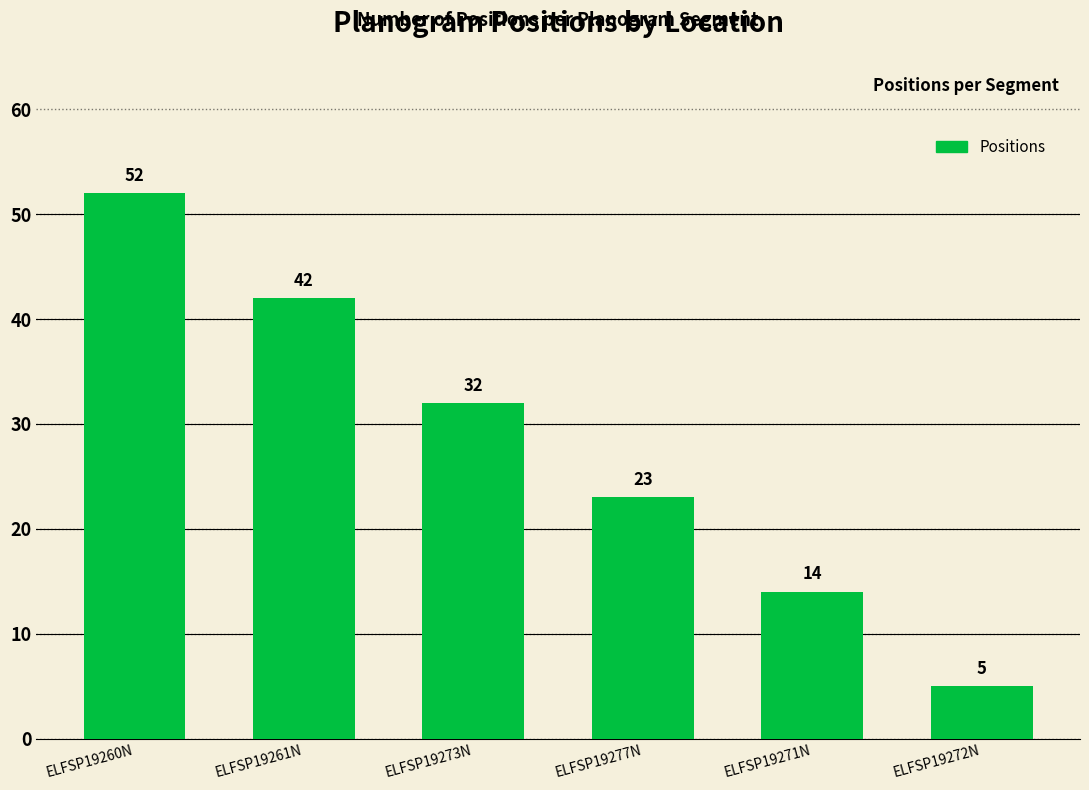

What is the label of the 1st bar from the right?

ELFSP19272N